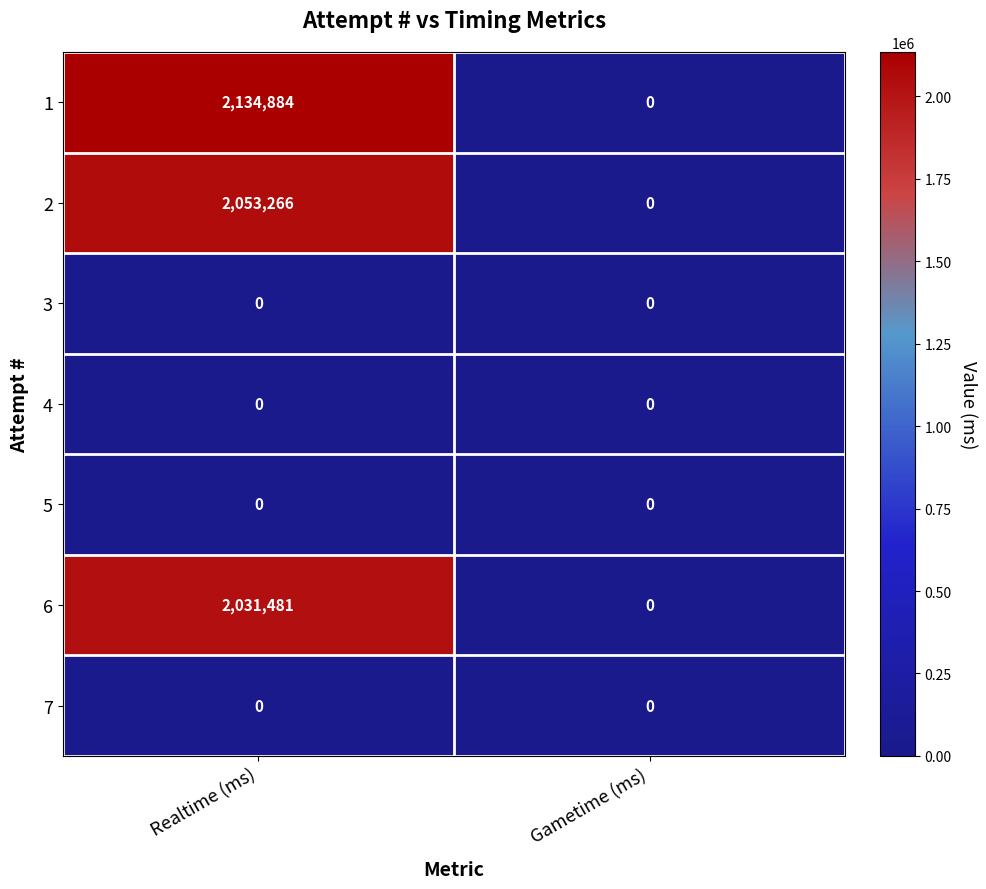

Which series has the widest spread of values?

1